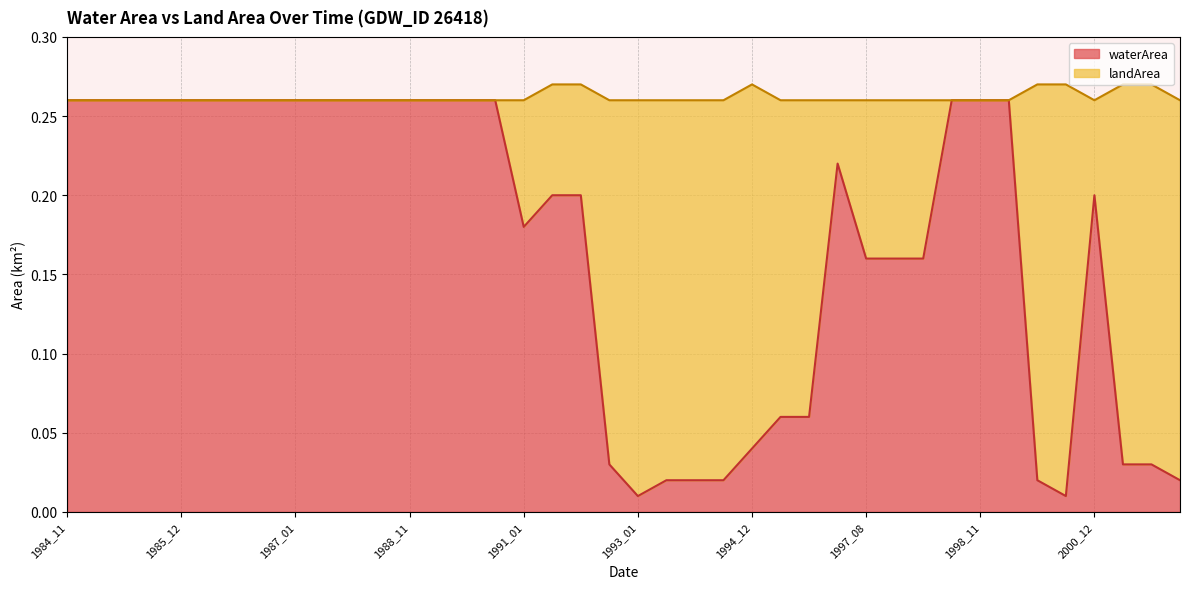

What is the difference between the values at 1984_12 and 1992_08?

0.2